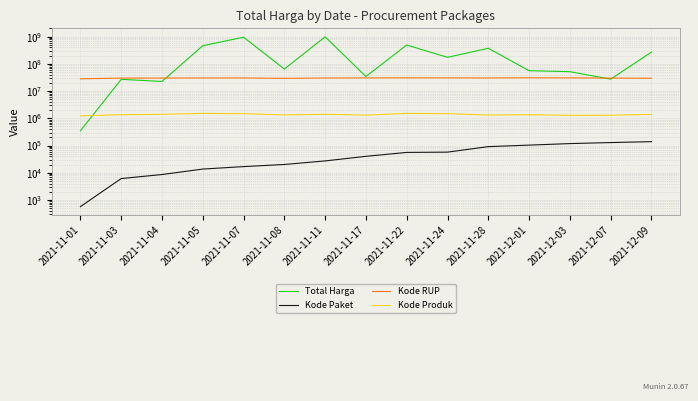

What is the highest value of the Kode RUP series?

30745112.0